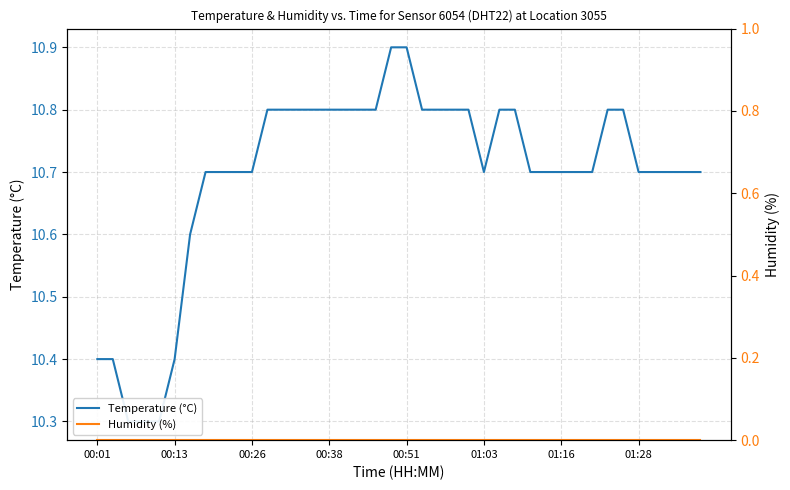

At which category is the sum across all series the highest?

19